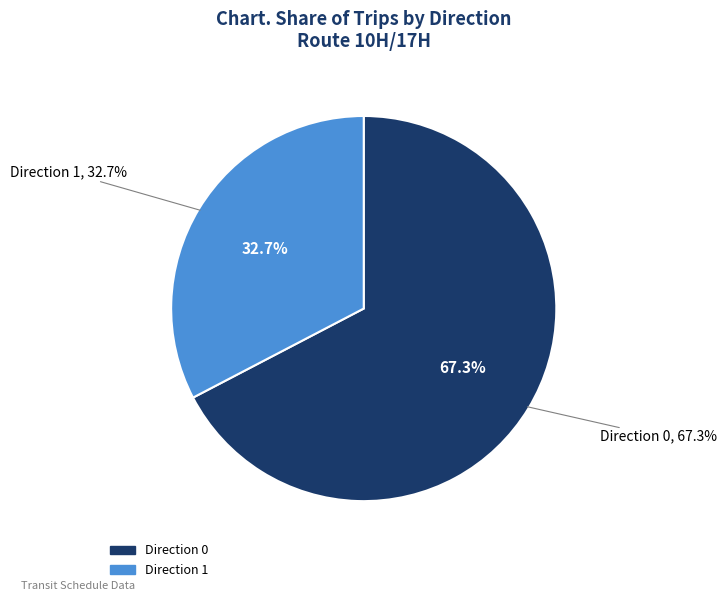

Does any single category account for the majority?

Yes